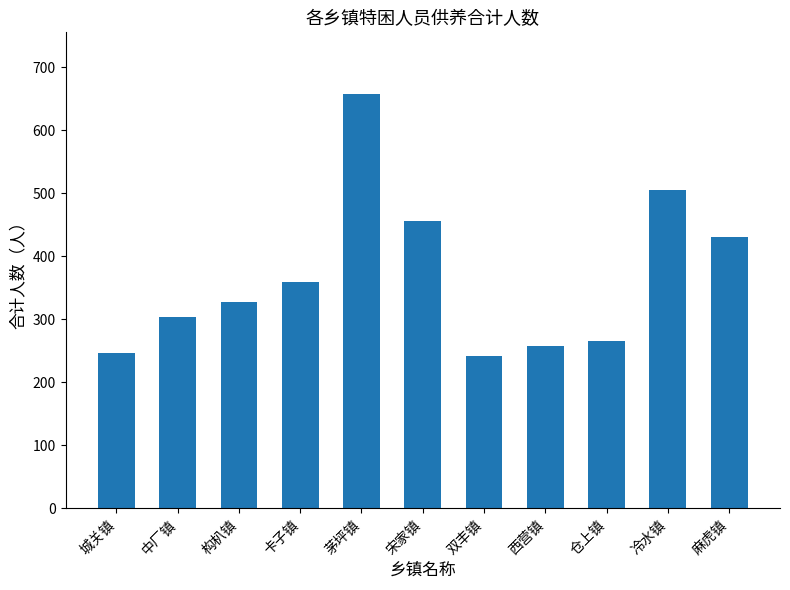

What is the difference between the second highest and second lowest values?

260